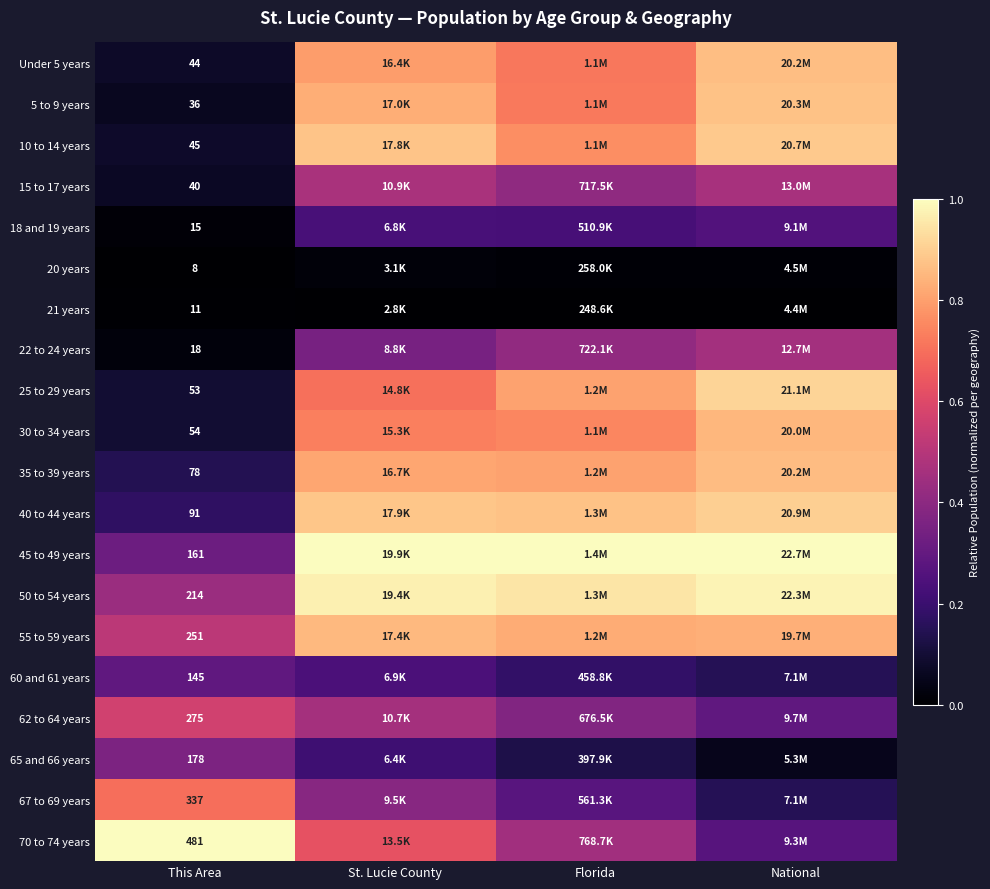

Rank the series by their maximum value, from lowest to highest.

21 years, 20 years, 18 and 19 years, 60 and 61 years, 65 and 66 years, 22 to 24 years, 15 to 17 years, 62 to 64 years, 67 to 69 years, 30 to 34 years, 55 to 59 years, 35 to 39 years, Under 5 years, 5 to 9 years, 10 to 14 years, 40 to 44 years, 25 to 29 years, 50 to 54 years, 45 to 49 years, 70 to 74 years